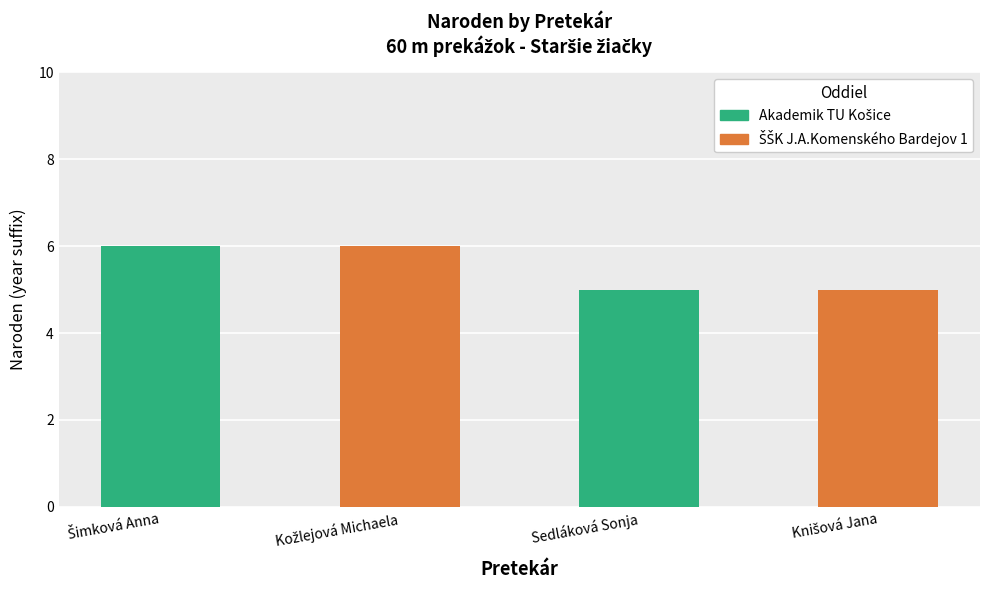

What is the change in value from Šimková Anna to Knišová Jana?

-1